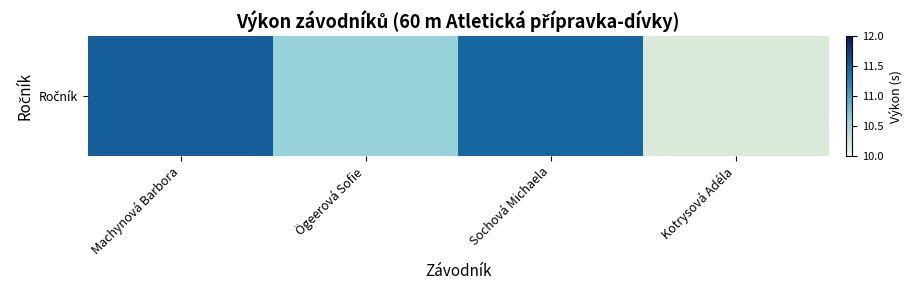

Which label corresponds to the smallest value in the chart?

Kotrysová Adéla